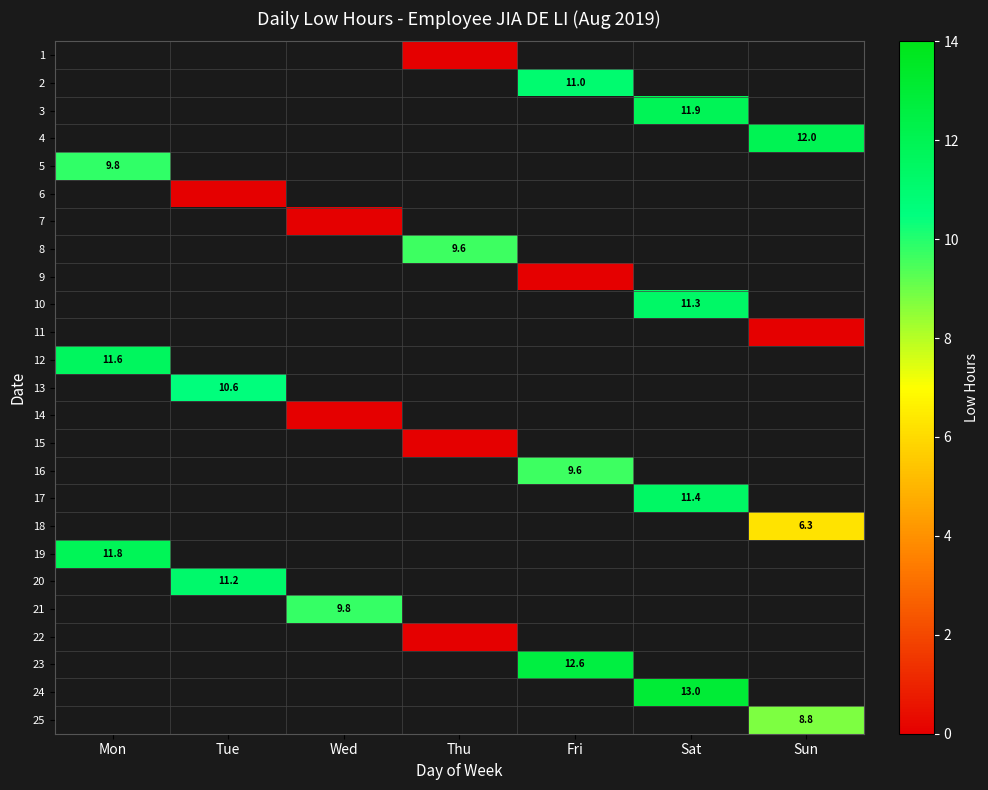

The value of 16 at Fri is 9.6. True or false?

True